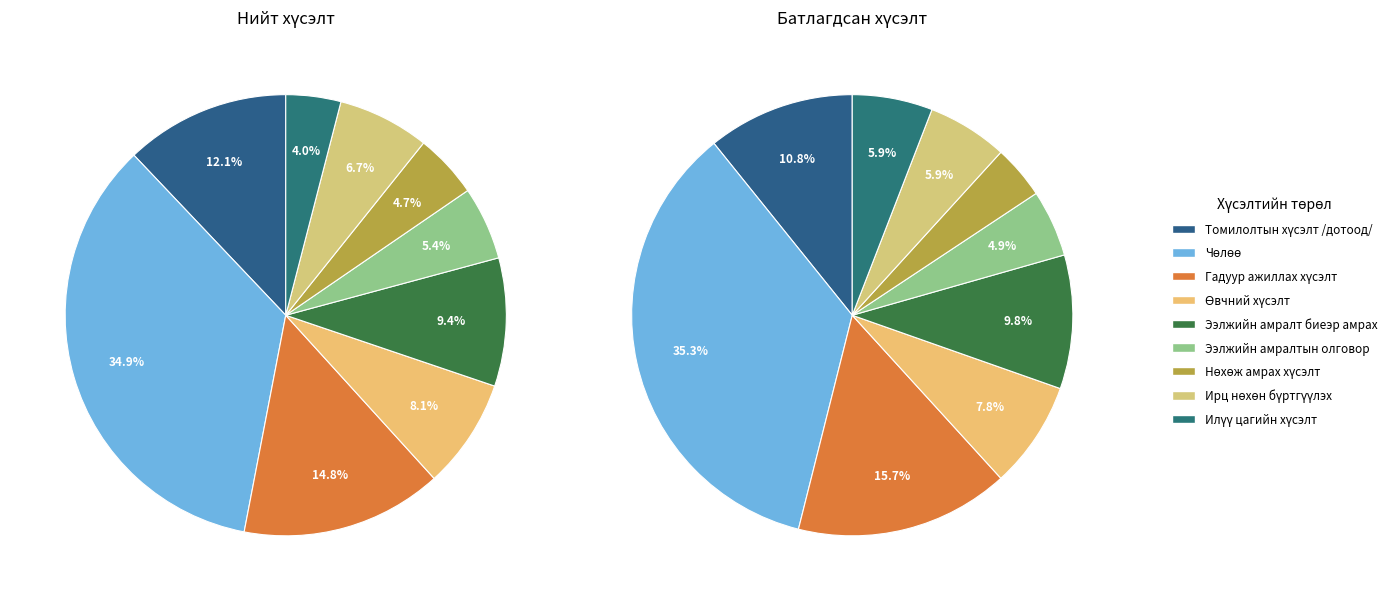

To the nearest percent, what is the average slice percentage?

11%